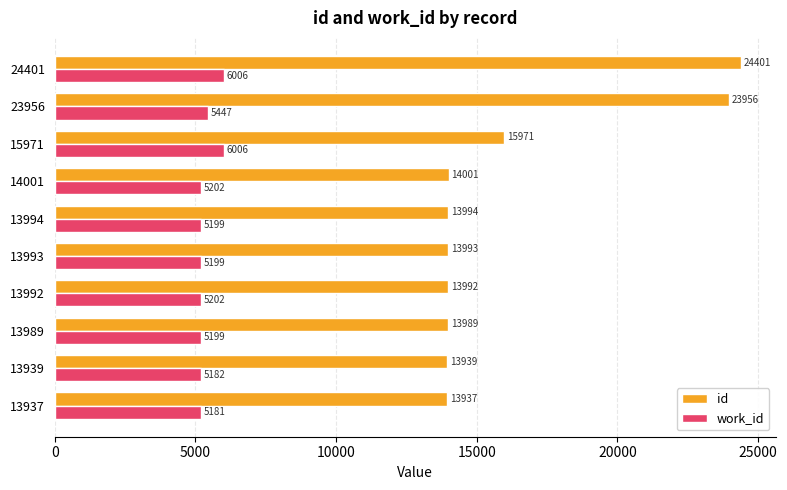

Where is id nearest to the value 19169?

15971